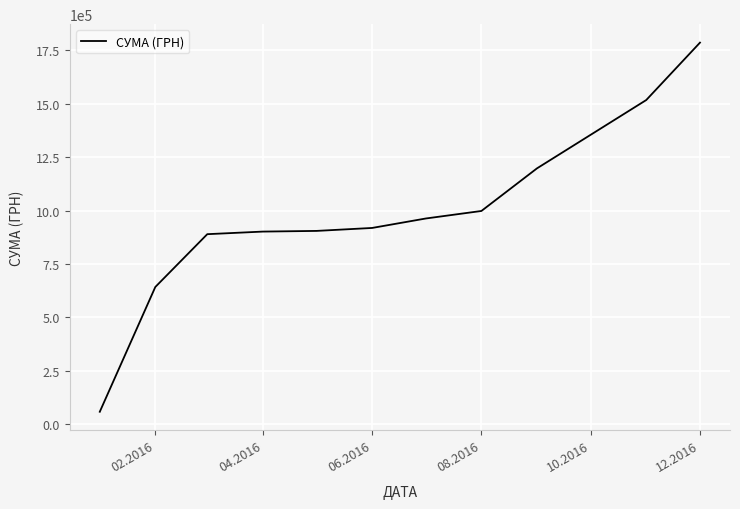

Does the chart have visible grid lines?

Yes